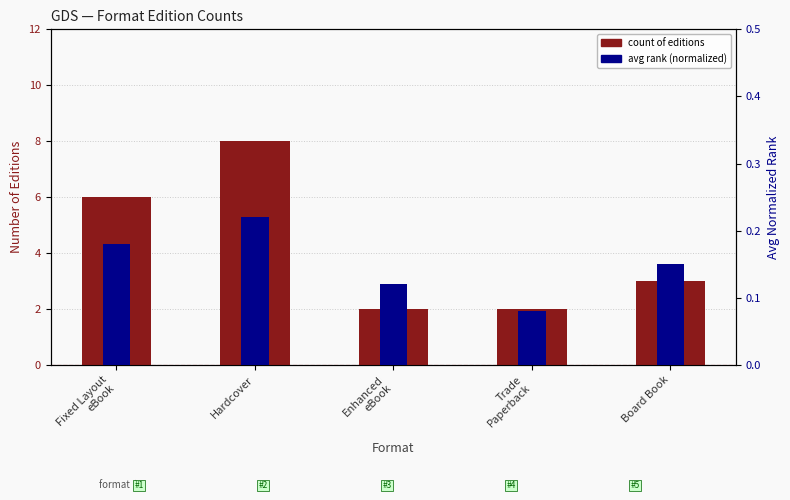

At which label is count of editions closest to 5?

Fixed Layout
eBook